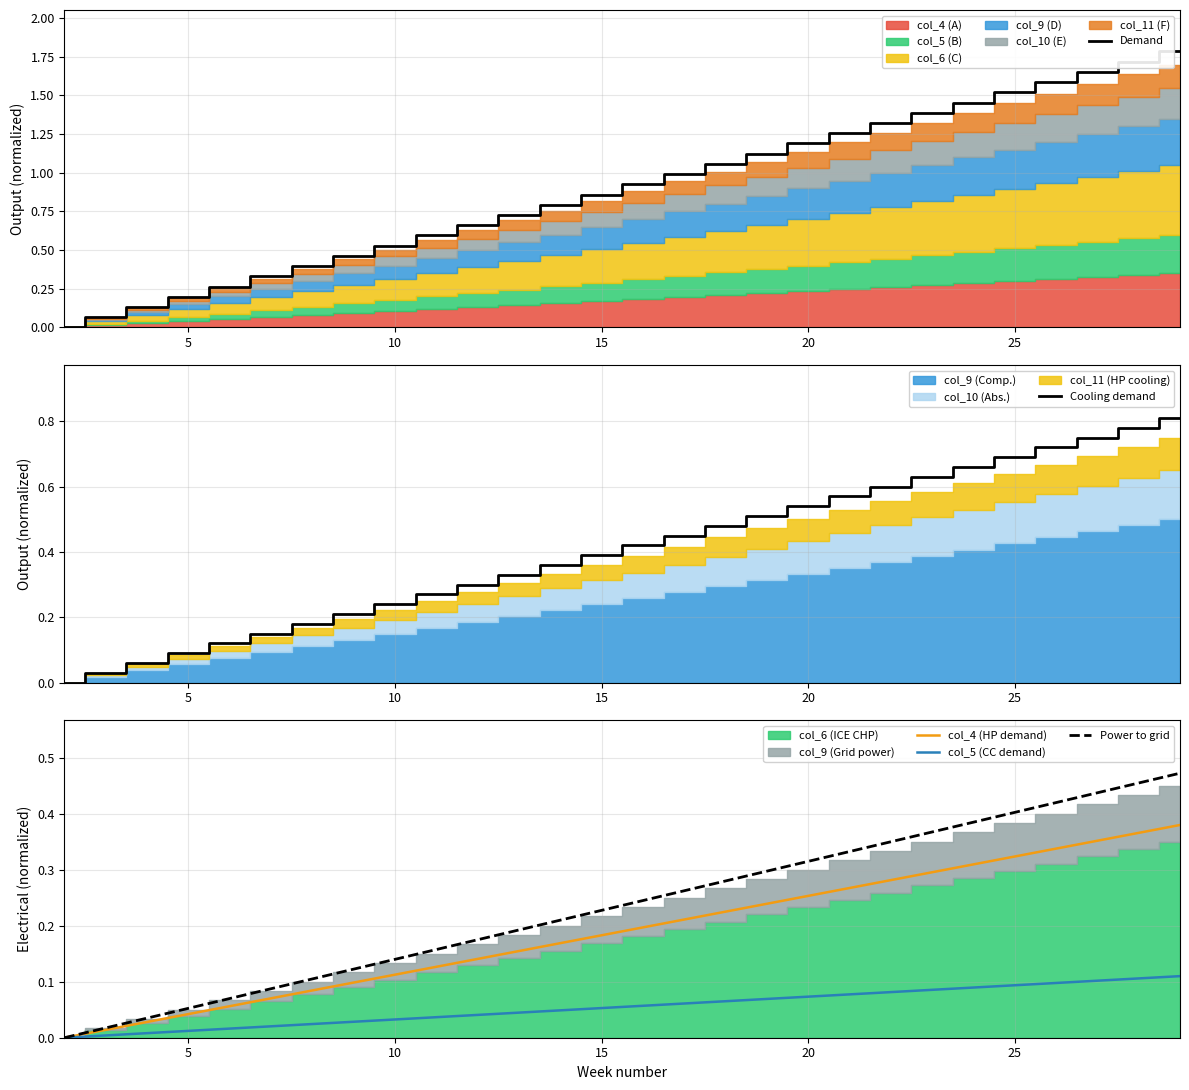

Is it true that Demand equals 1.2 at 20?

True